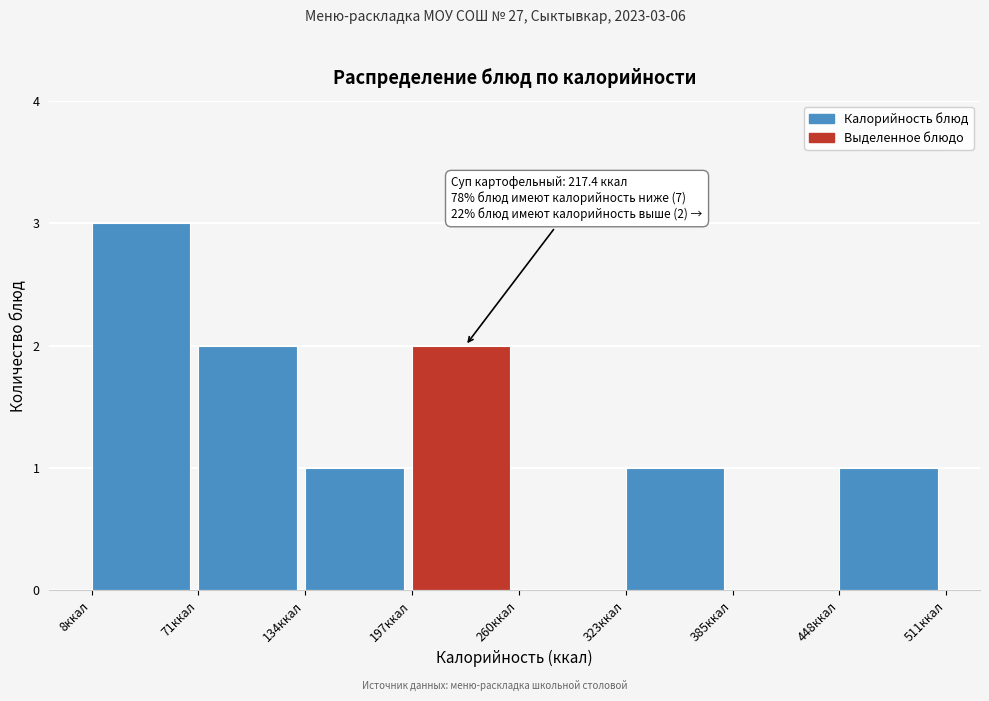

Which range on the x-axis has the tallest bar?

10 to 70